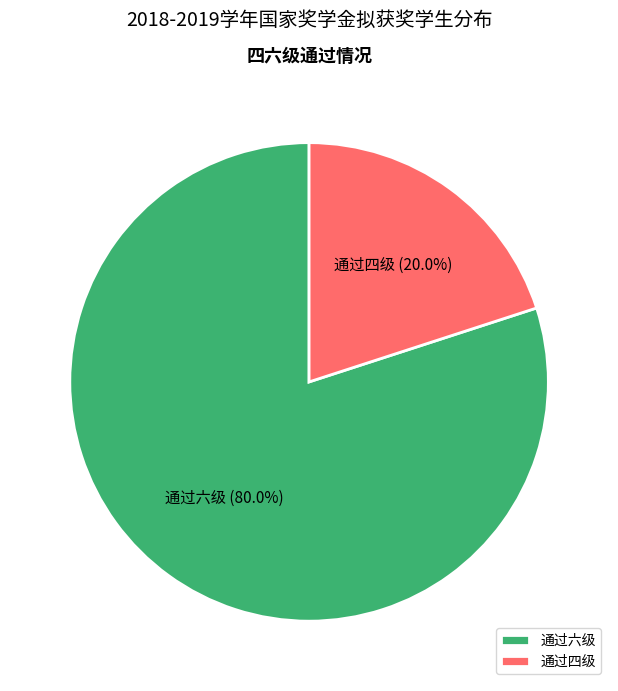

How many segments does this pie chart have?

2